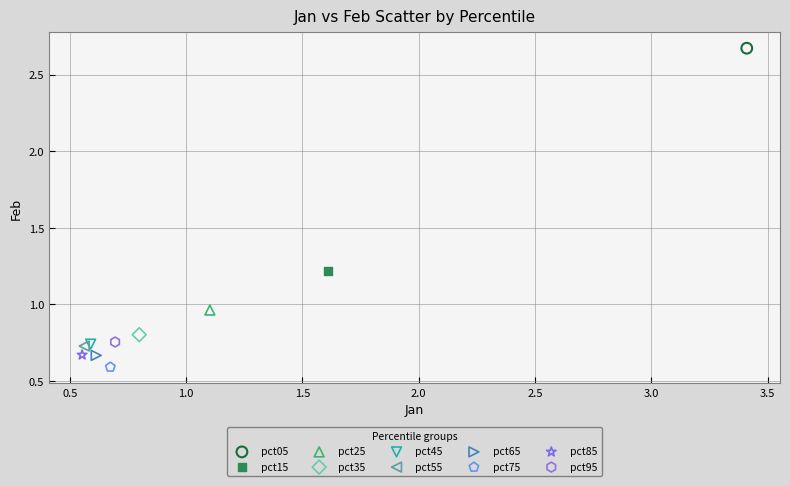

What are all the series names shown in the legend?

pct05, pct15, pct25, pct35, pct45, pct55, pct65, pct75, pct85, pct95